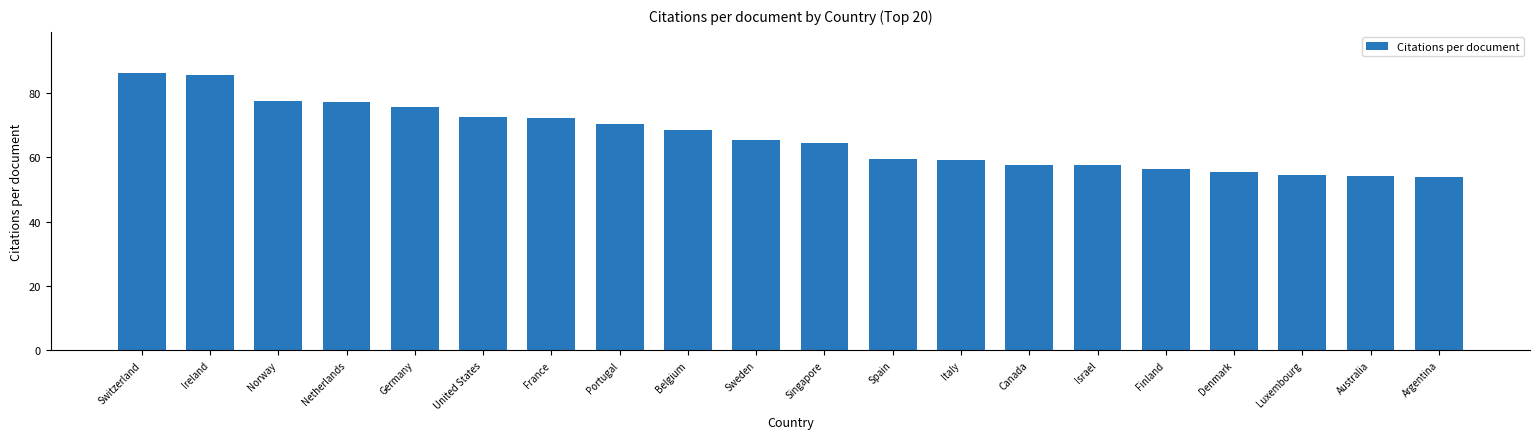

What is the label of the 9th bar from the right?

Spain